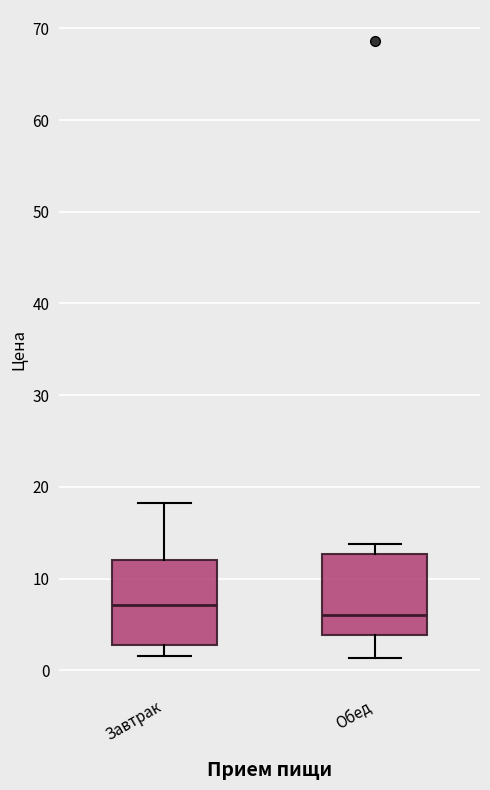

Which box's median line is the lowest?

Обед